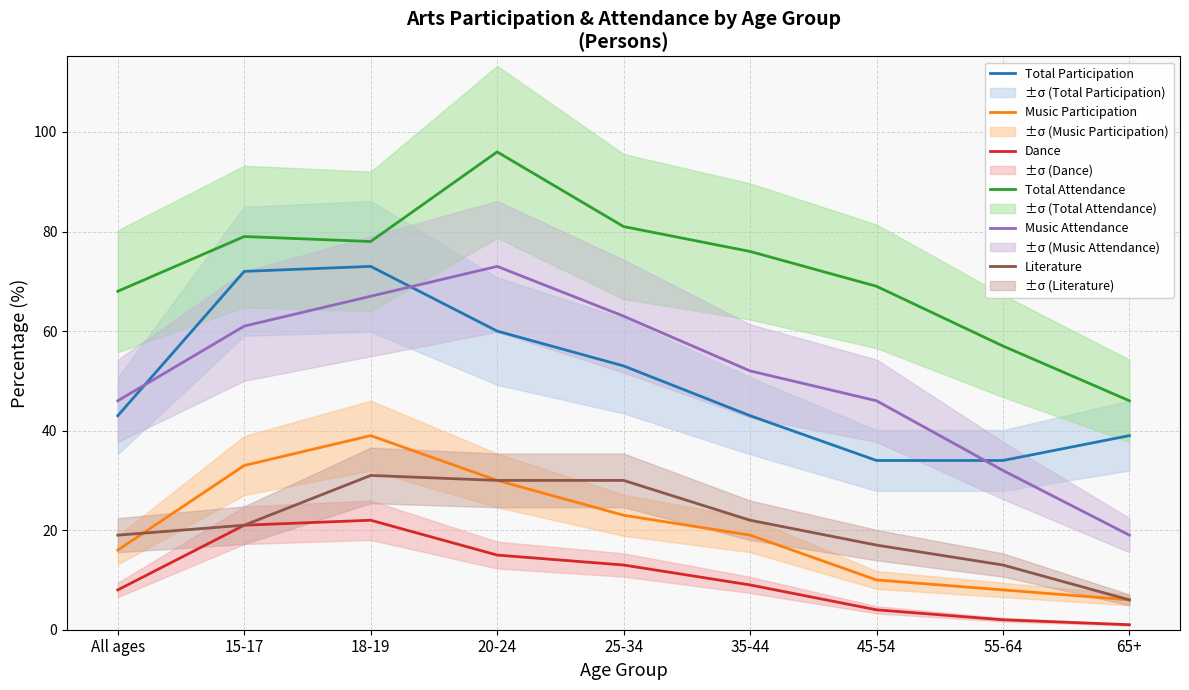

What is the difference between the maximum and minimum values in the Music Attendance series?

54